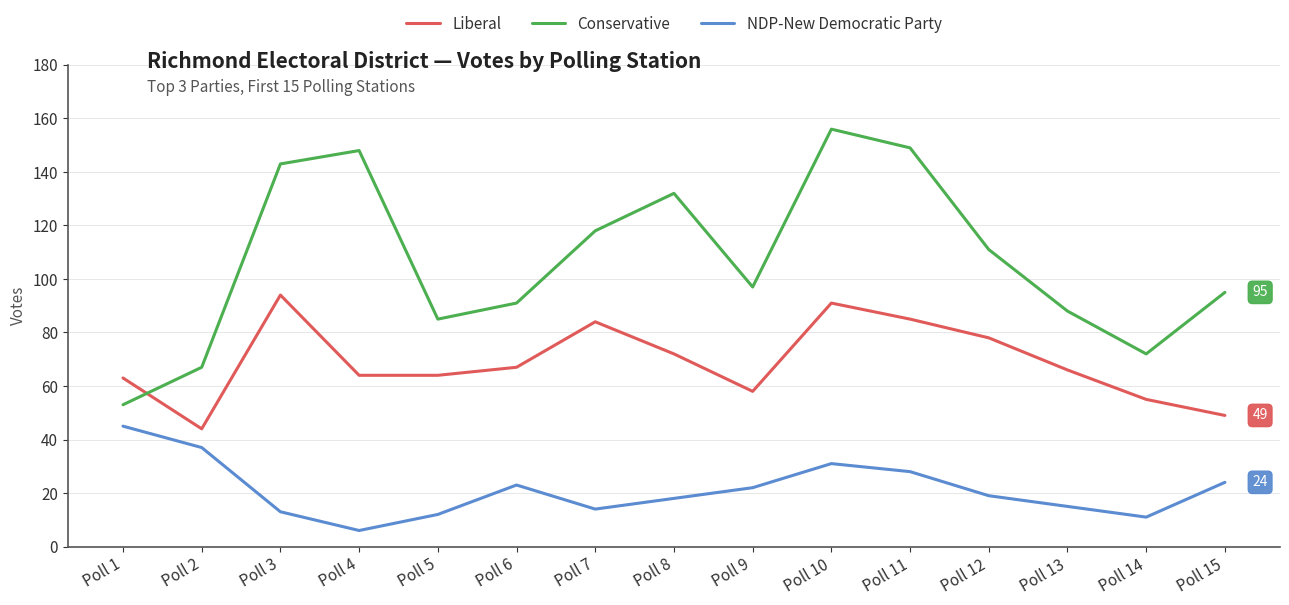

What value does the NDP-New Democratic Party series have at Poll 6?

23